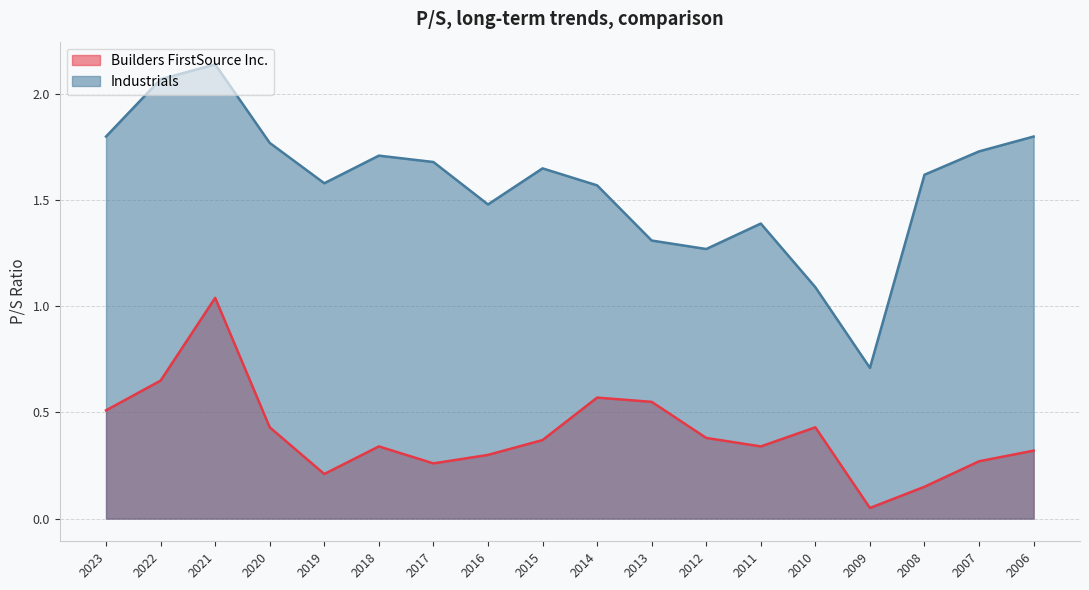

At 2007, list the series in order from smallest to largest.

Builders FirstSource Inc., Industrials